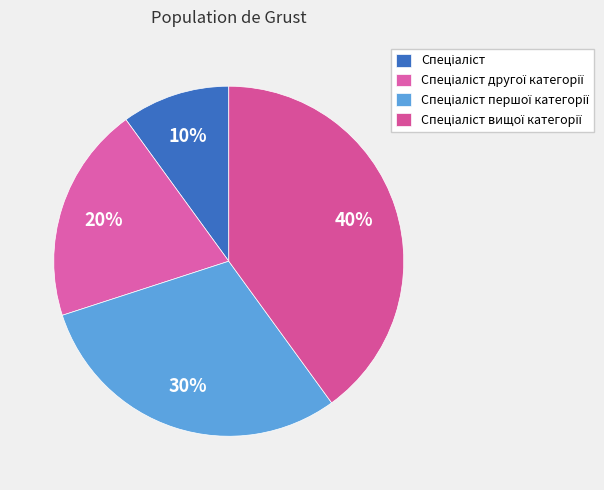

To the nearest percent, what is the difference between the Спеціаліст and Спеціаліст другої категорії slice percentages?

10%